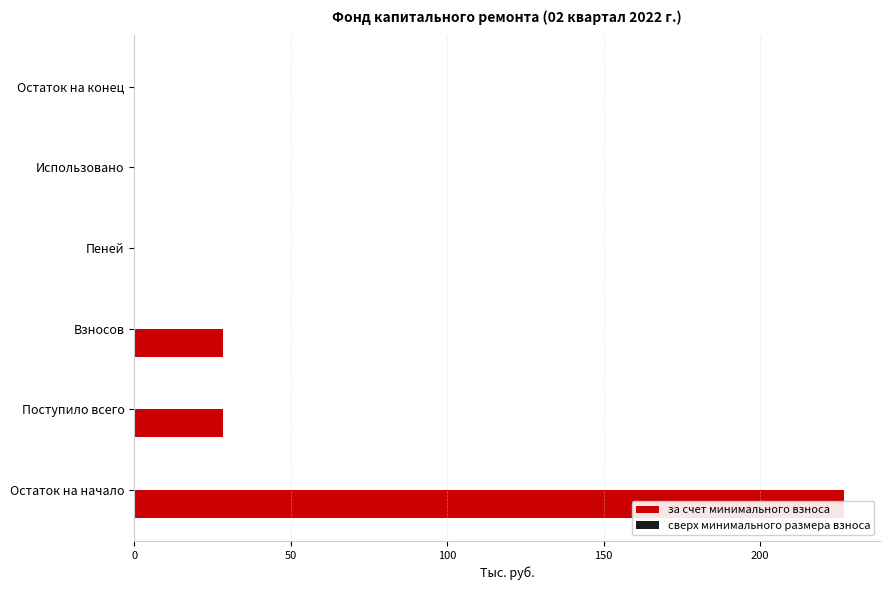

What is the average value of the сверх минимального размера взноса series?

0.3